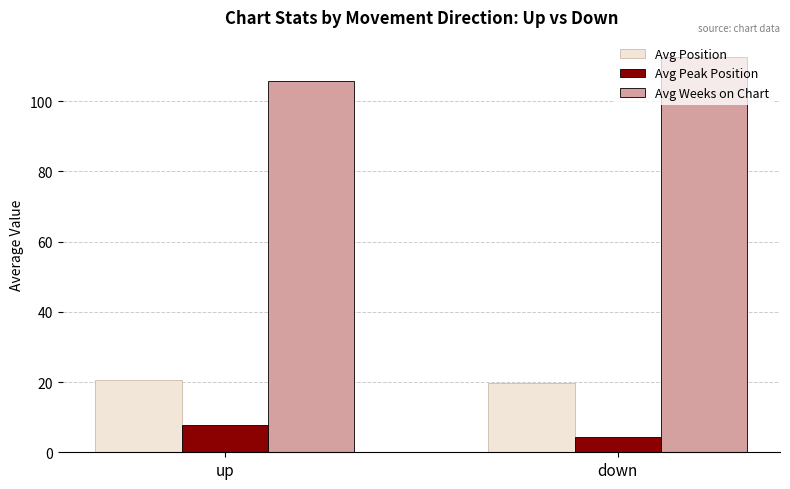

Reading right to left, extract all data points from this chart.

Avg Position: down=19.6	up=20.7
Avg Peak Position: down=4.3	up=7.9
Avg Weeks on Chart: down=112.7	up=105.8